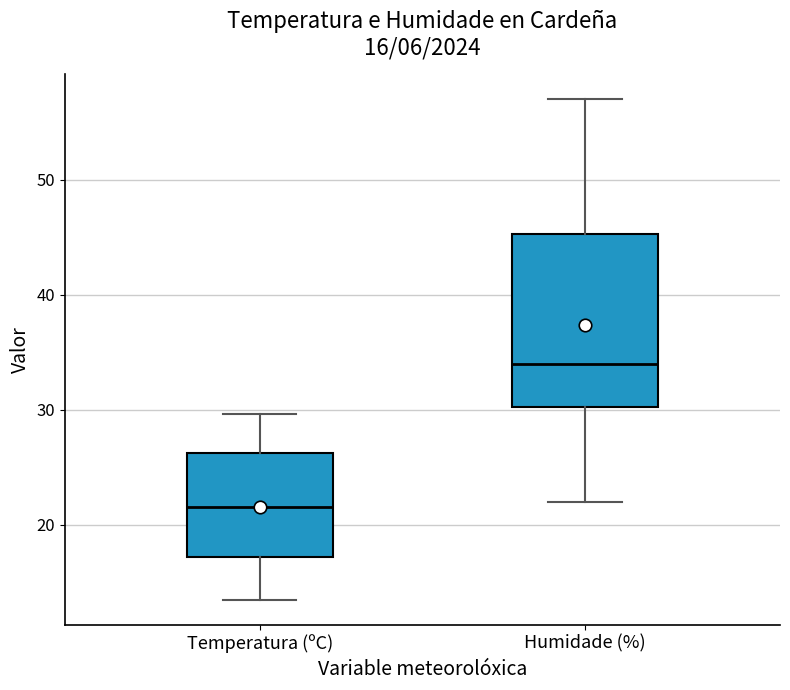

Which box's median line is the highest?

Humidade (%)